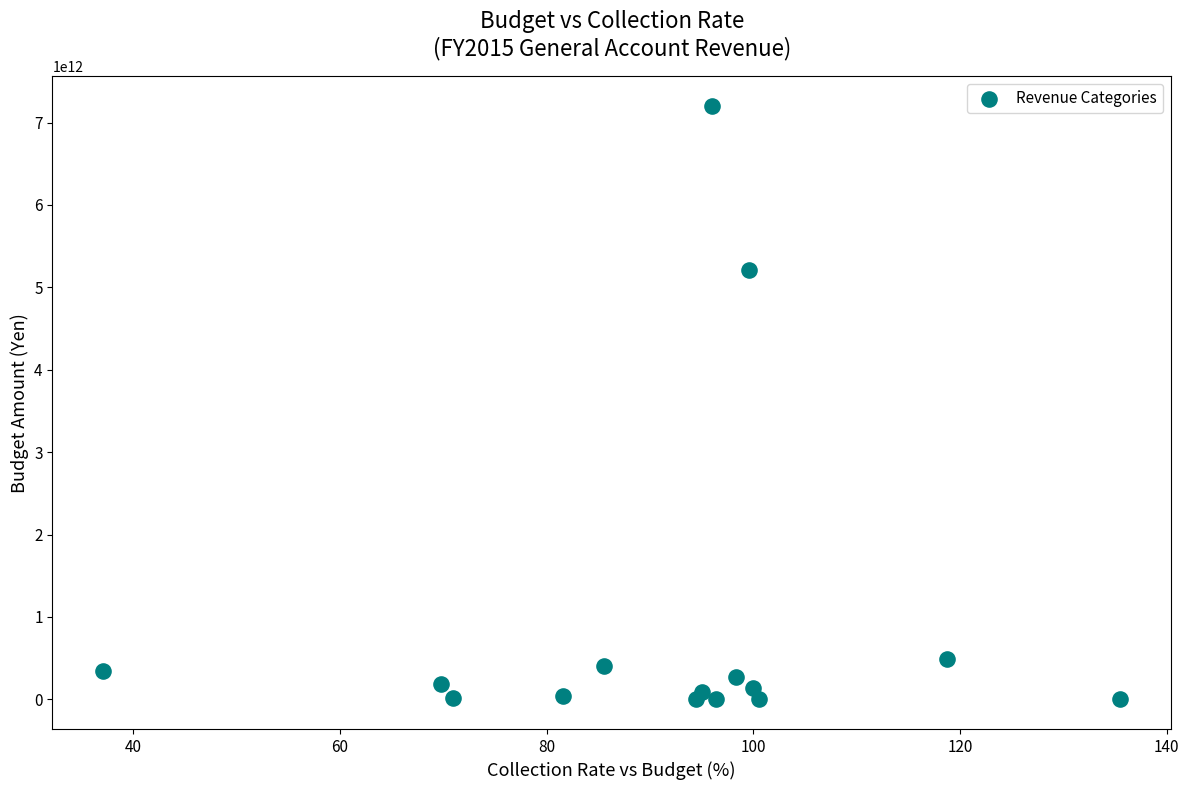

What is the range of Y values (max minus min)?

7201680840000